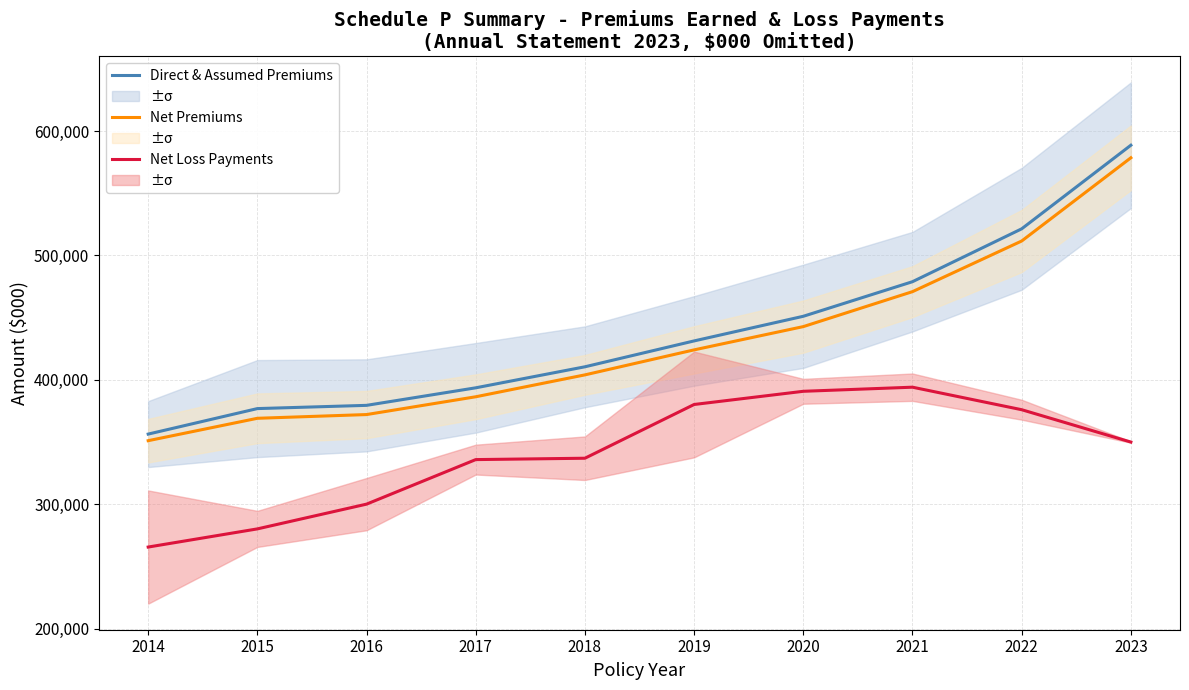

Is it true that Net Premiums equals 707265 at 2019?

False